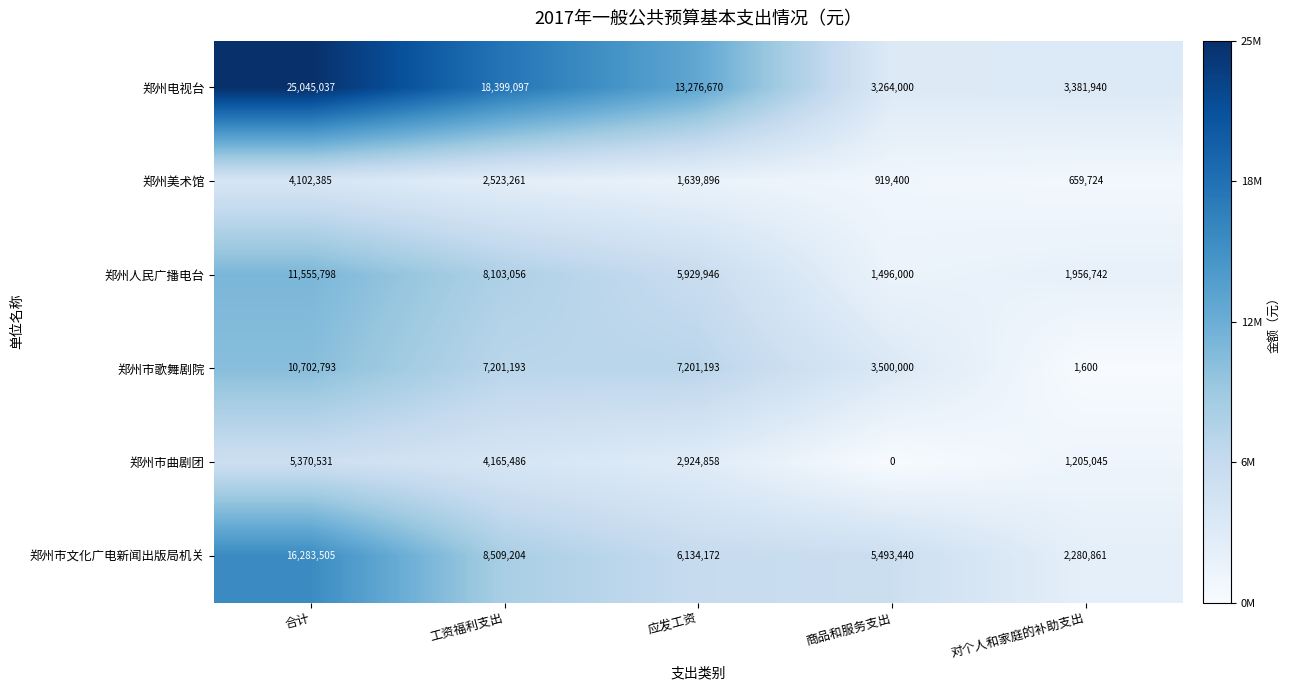

At which label does 郑州市文化广电新闻出版局机关 first exceed 6134172?

合计